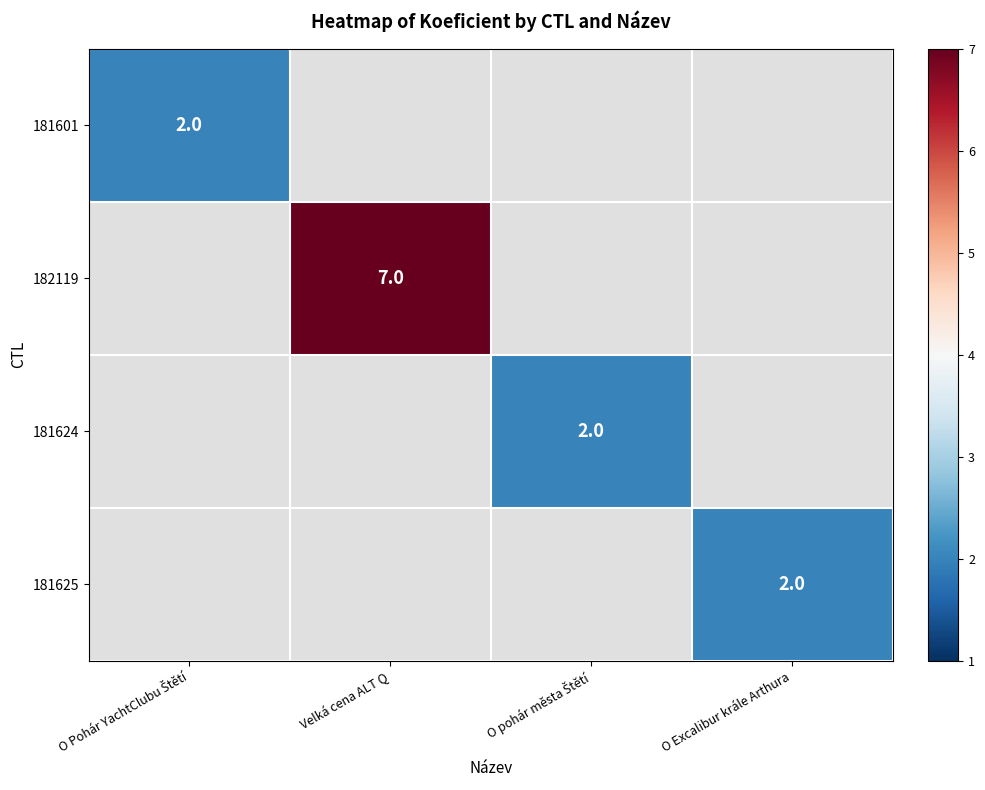

Which category has the lowest value across all series?

O Pohár YachtClubu Štětí